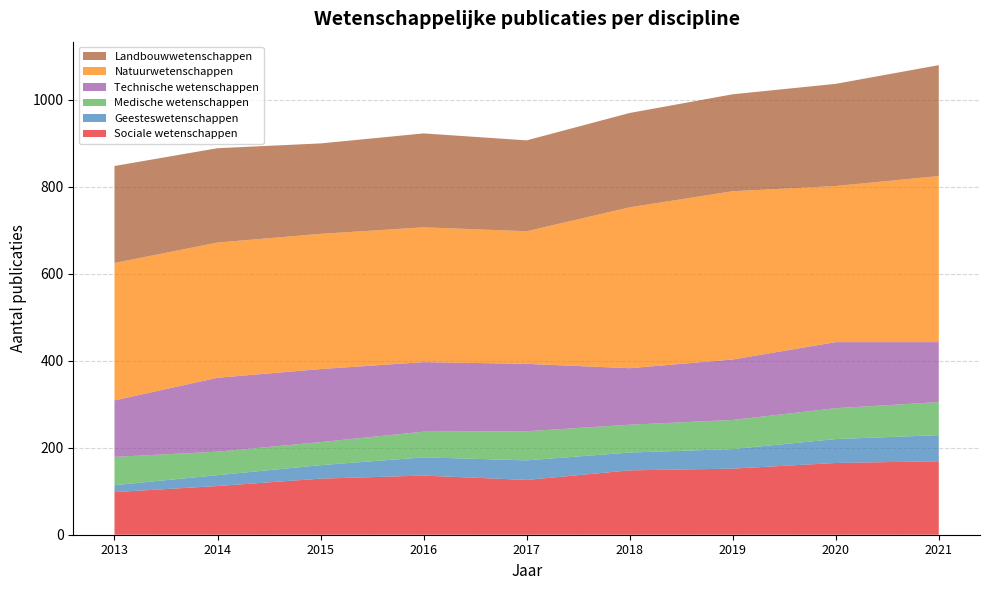

Reading left to right, transcribe all the data shown in this chart.

Sociale wetenschappen: 98	112	129	136	126	148	152	165	169
Geesteswetenschappen: 16	25	31	42	45	41	45	55	60
Medische wetenschappen: 65	54	53	59	67	64	67	71	76
Technische wetenschappen: 130	170	168	160	155	130	139	152	138
Natuurwetenschappen: 316	311	311	310	305	370	387	359	382
Landbouwwetenschappen: 223	217	208	216	209	217	223	235	255